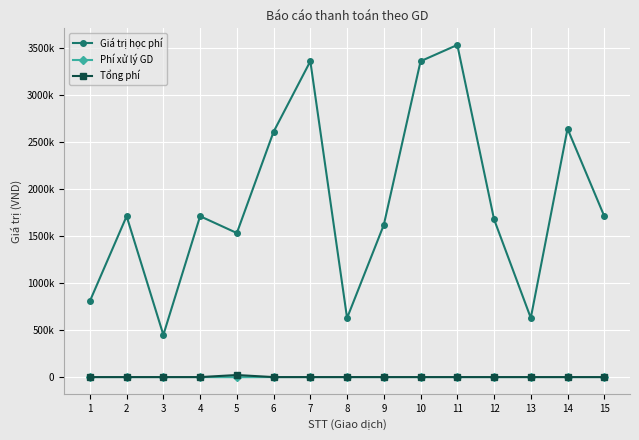

True or false: Giá trị học phí and Tổng phí intersect in this chart.

False